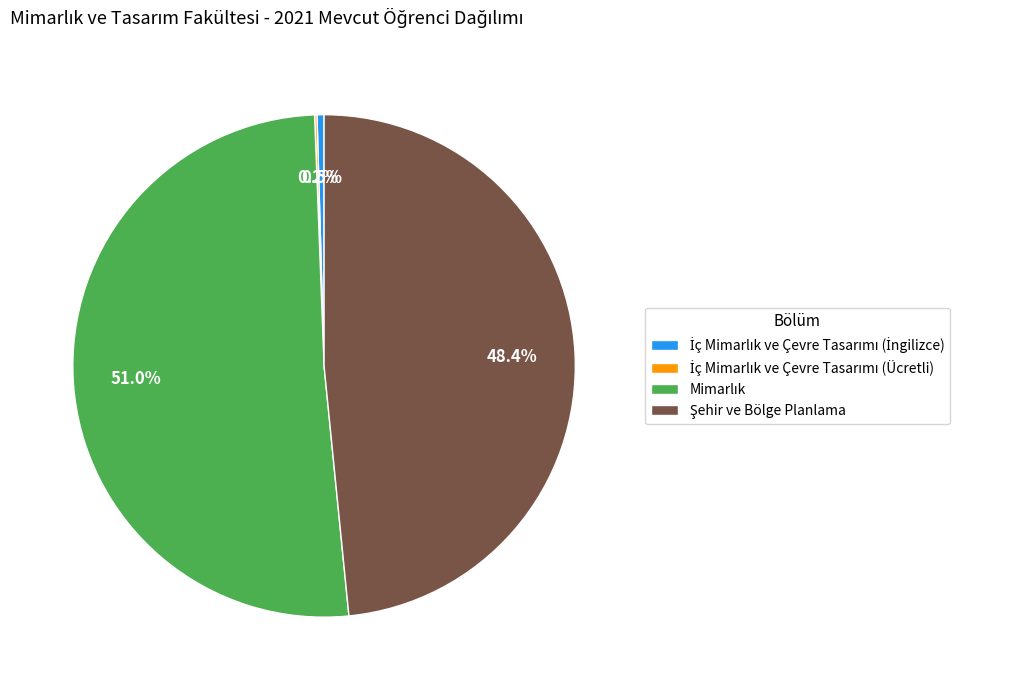

Is there any slice that represents more than half of the pie?

Yes